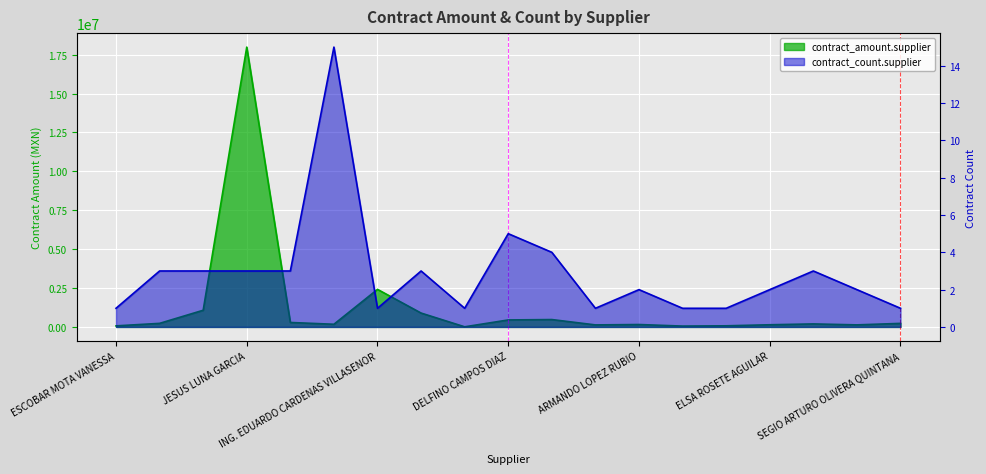

True or false: contract_amount.supplier and contract_count.supplier intersect in this chart.

False